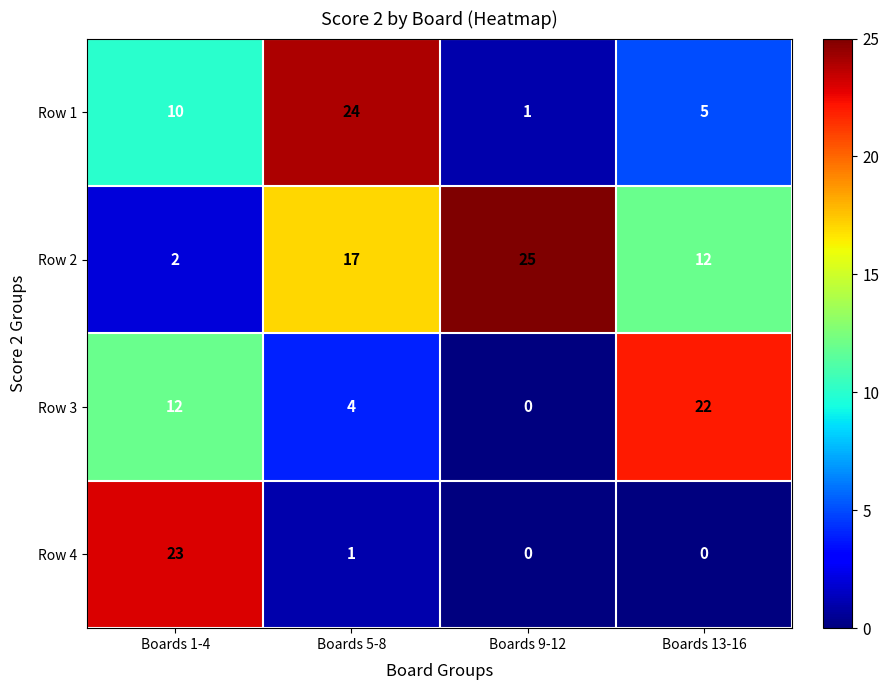

What is the difference between the maximum and minimum values in the Row 4 series?

23